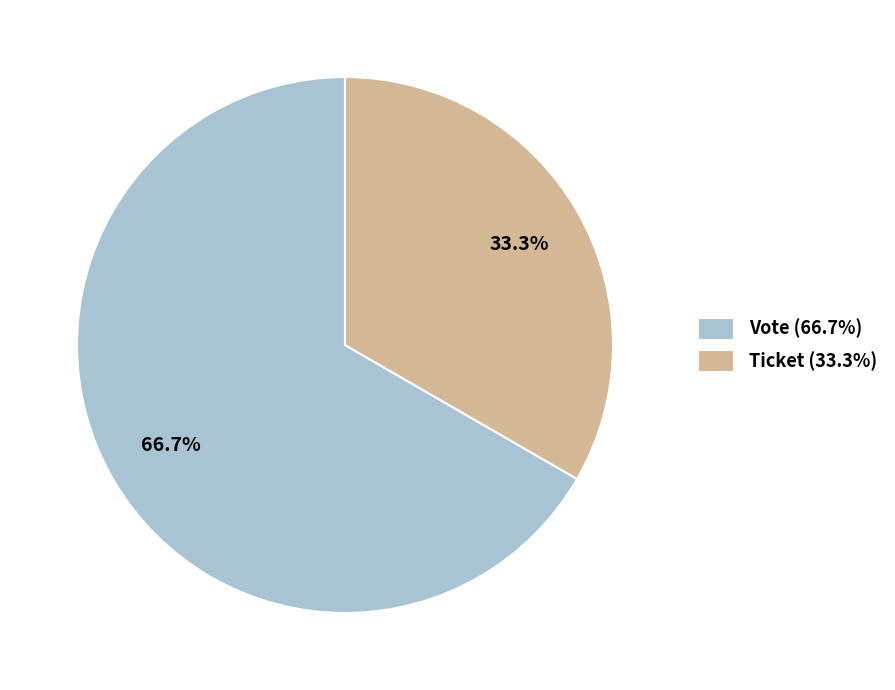

To the nearest percent, what is the average slice percentage?

50%